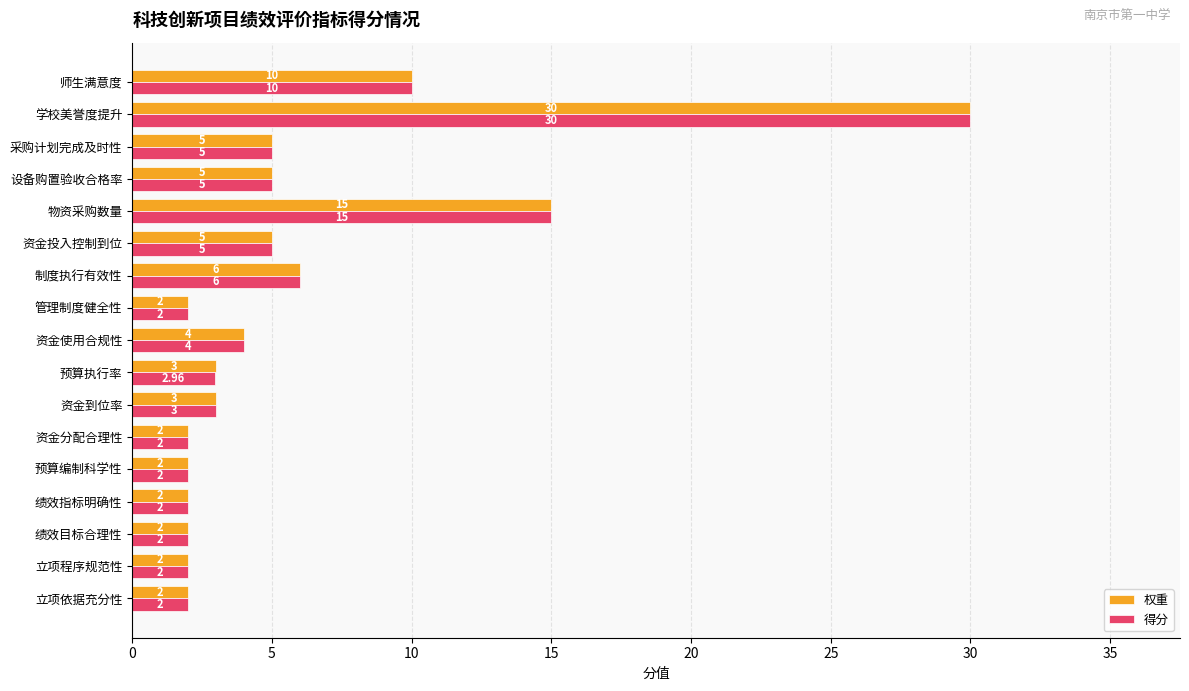

Where is 权重 nearest to the value 16?

物资采购数量